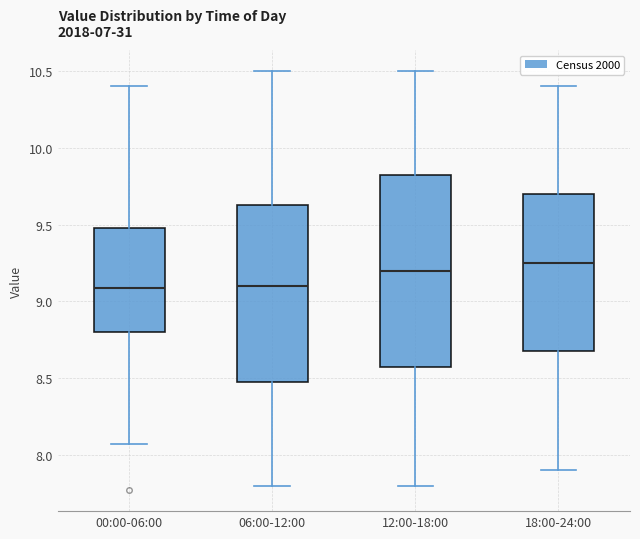

Reading left to right, transcribe this box plot: for each box, give where its median line is, the range the box spans, and where its two whiskers end, as read against the y-axis. The values are not printed on the chart, so give them approximately, as read against the axis.

00:00-06:00: median 9.10, box 8.80 to 9.50, whiskers 8.05 to 10.40
06:00-12:00: median 9.10, box 8.50 to 9.65, whiskers 7.80 to 10.50
12:00-18:00: median 9.20, box 8.60 to 9.85, whiskers 7.80 to 10.50
18:00-24:00: median 9.25, box 8.70 to 9.70, whiskers 7.90 to 10.40